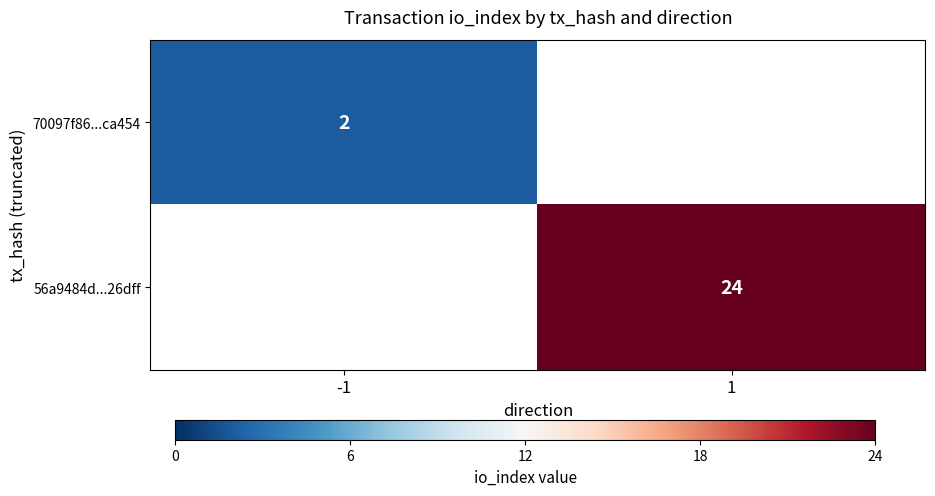

Is it true that 70097f86...ca454 equals 2 at -1?

True